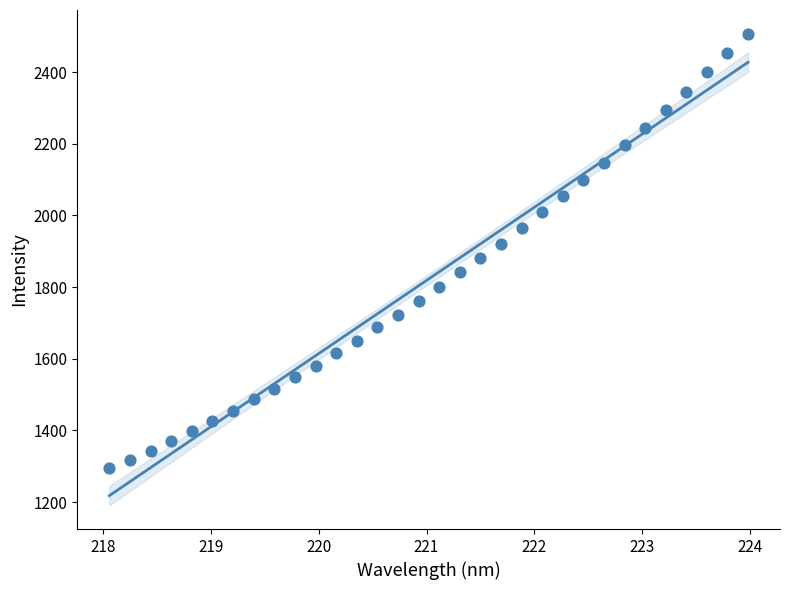

What is the range of Y values (max minus min)?

1212.0